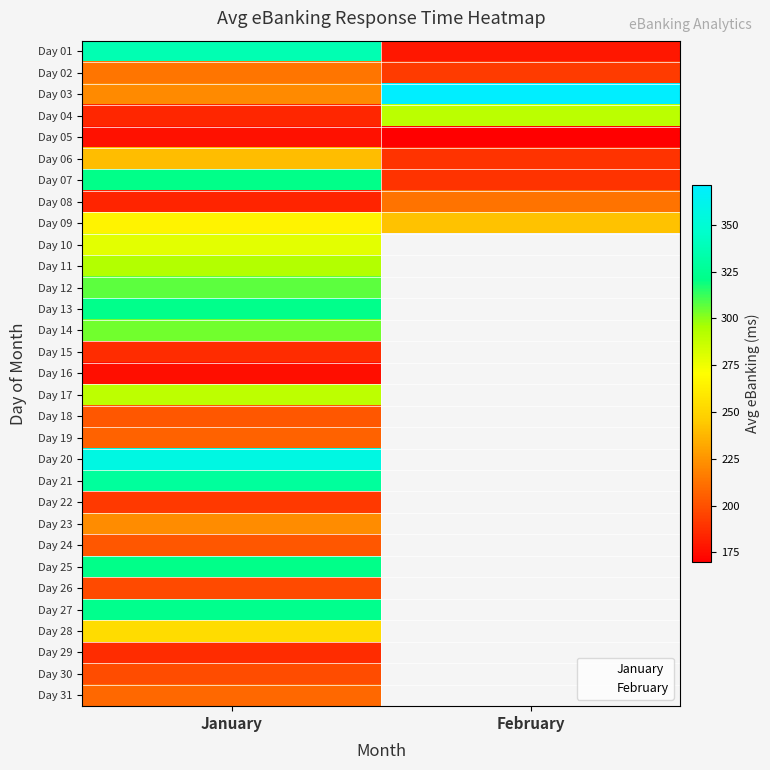

At which category does the chart reach its peak across all series?

2